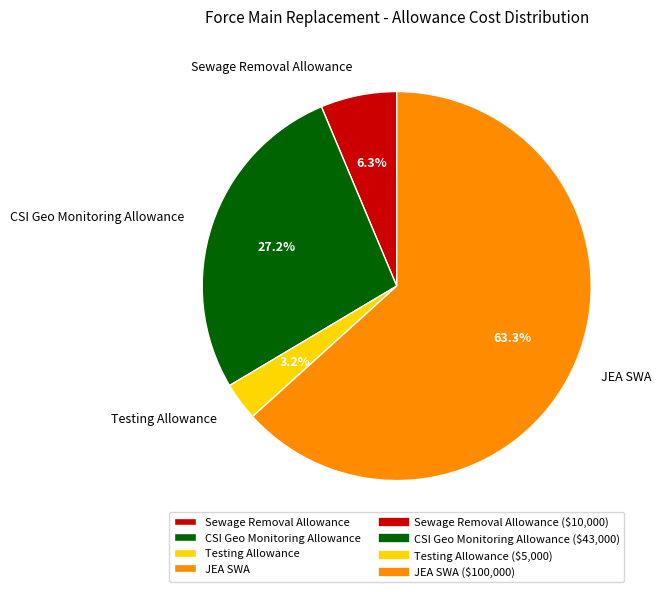

Is it true that Testing Allowance is 16% of the pie?

False